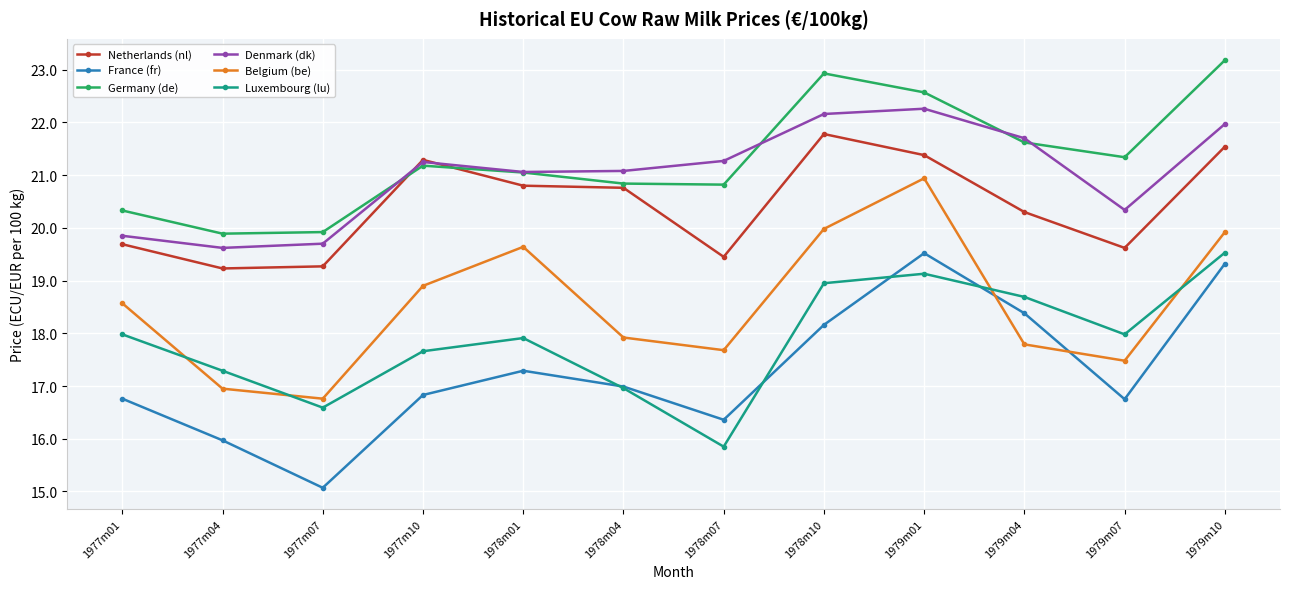

At which label is Luxembourg (lu) closest to 17?

1978m04